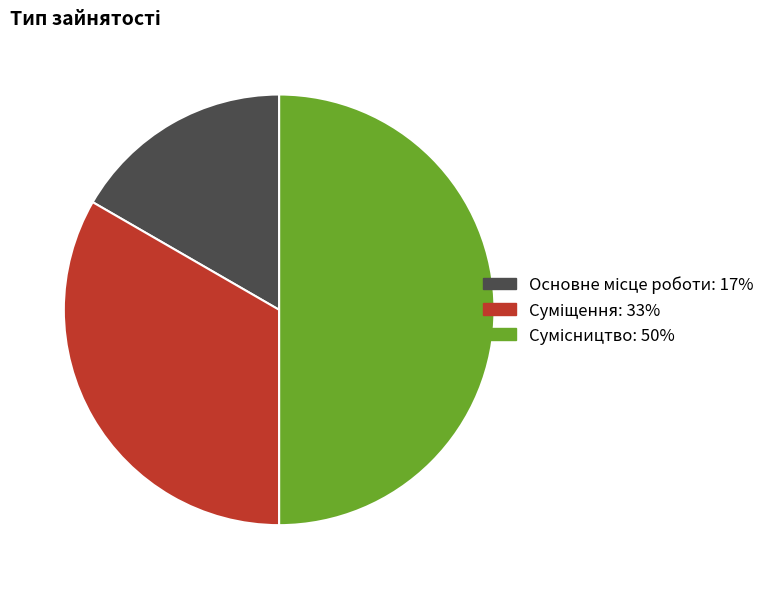

Is it true that Основне місце роботи is 17% of the pie?

True